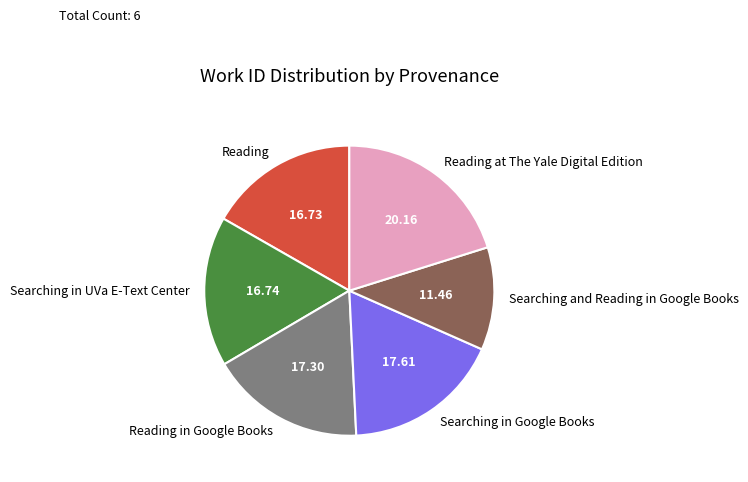

How many segments does this pie chart have?

6